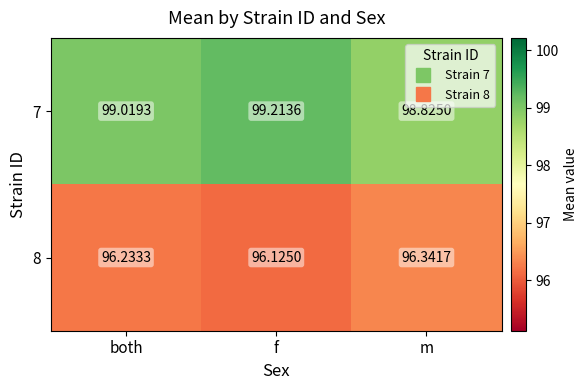

Which series changed the most between f and m?

7